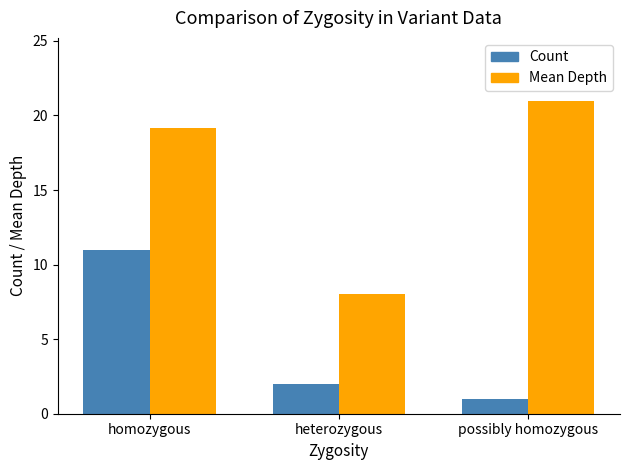

Reading left to right, what are all the values shown in this chart?

Count: 11.0	2.0	1.0
Mean Depth: 19.2	8.0	21.0